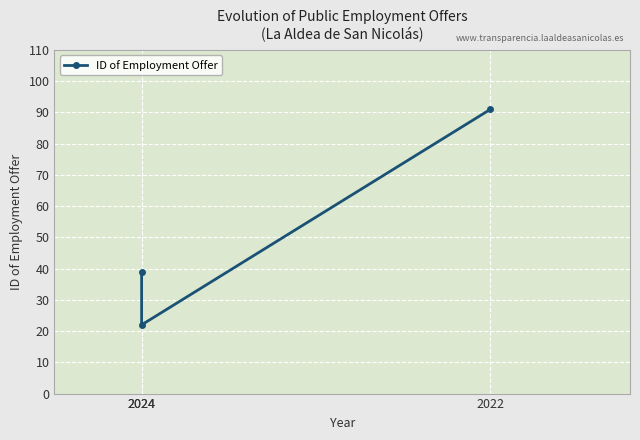

Does the chart display data point markers on the line(s)?

Yes